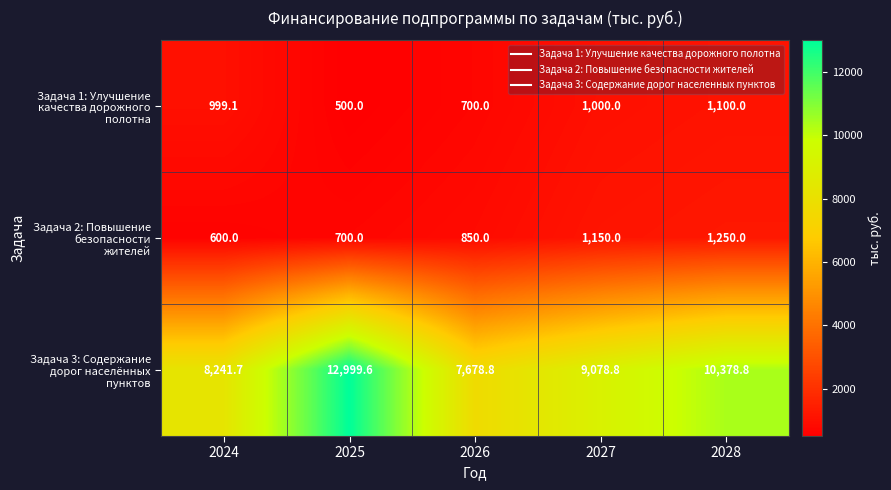

What is the spread (max minus min) of values at 2028?

9278.8